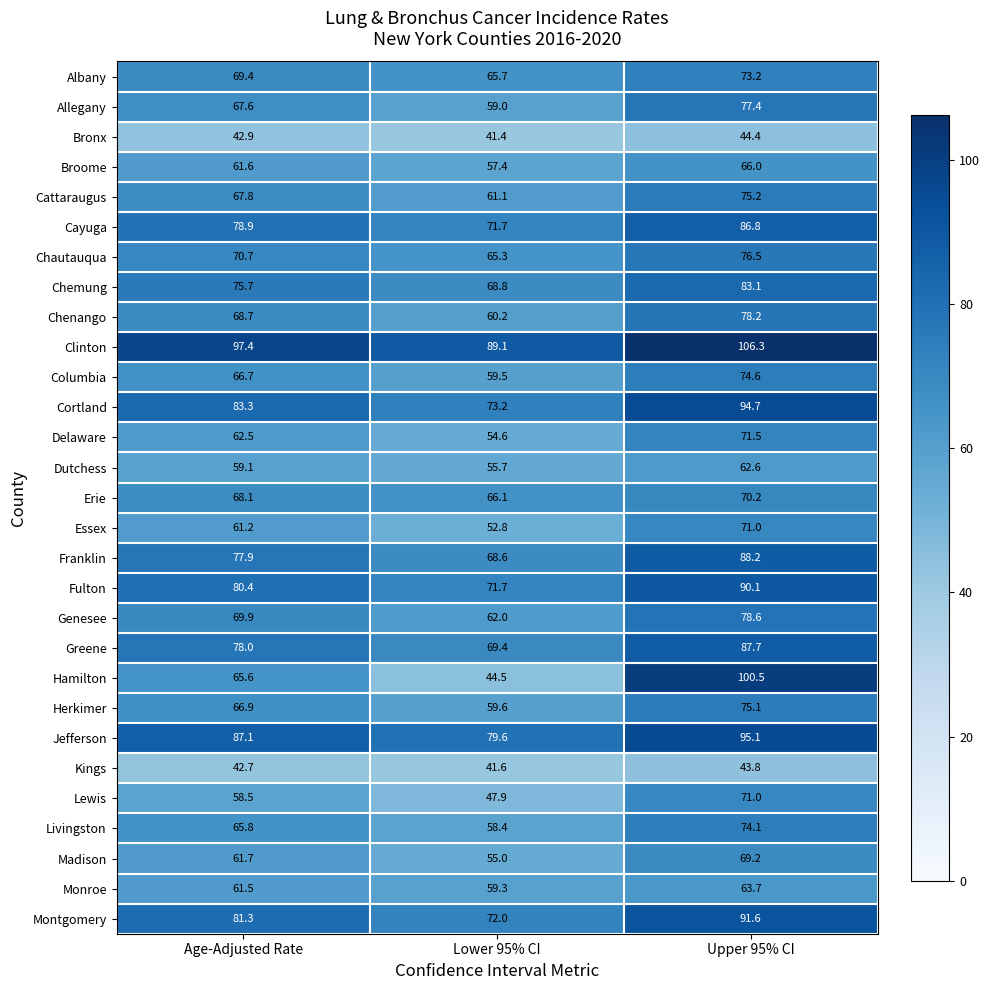

Which series has the largest total across all categories?

Clinton